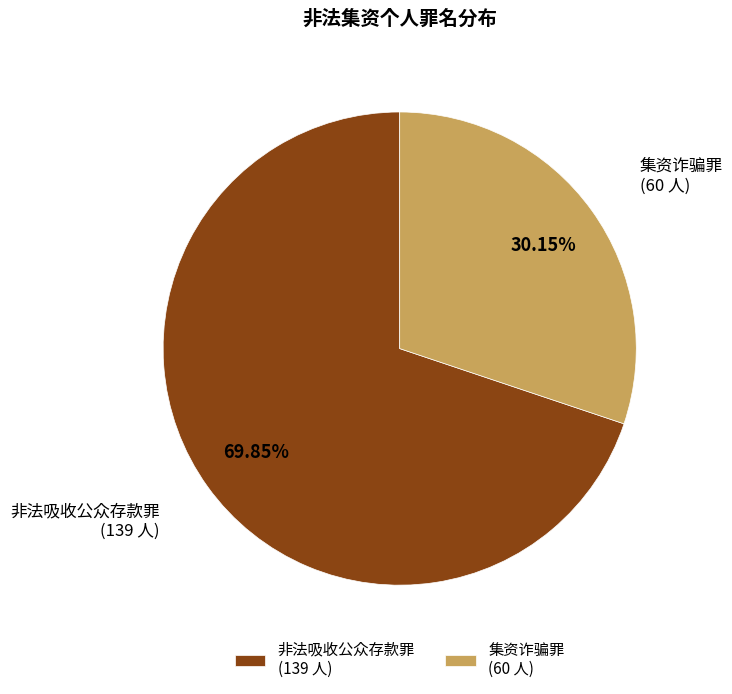

How many segments does this pie chart have?

2